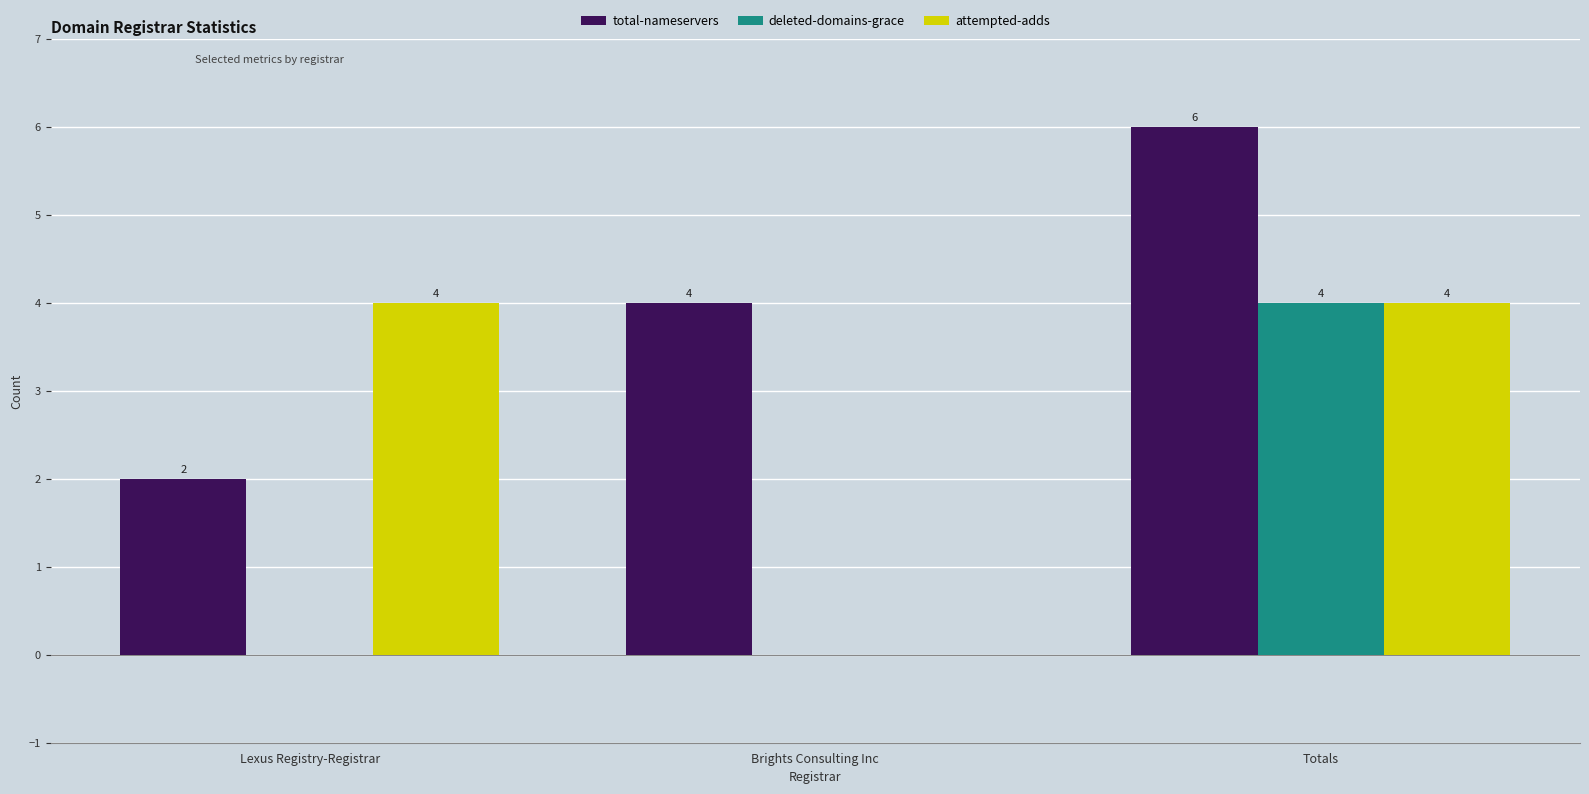

What is the total value across all series at Brights Consulting Inc?

4